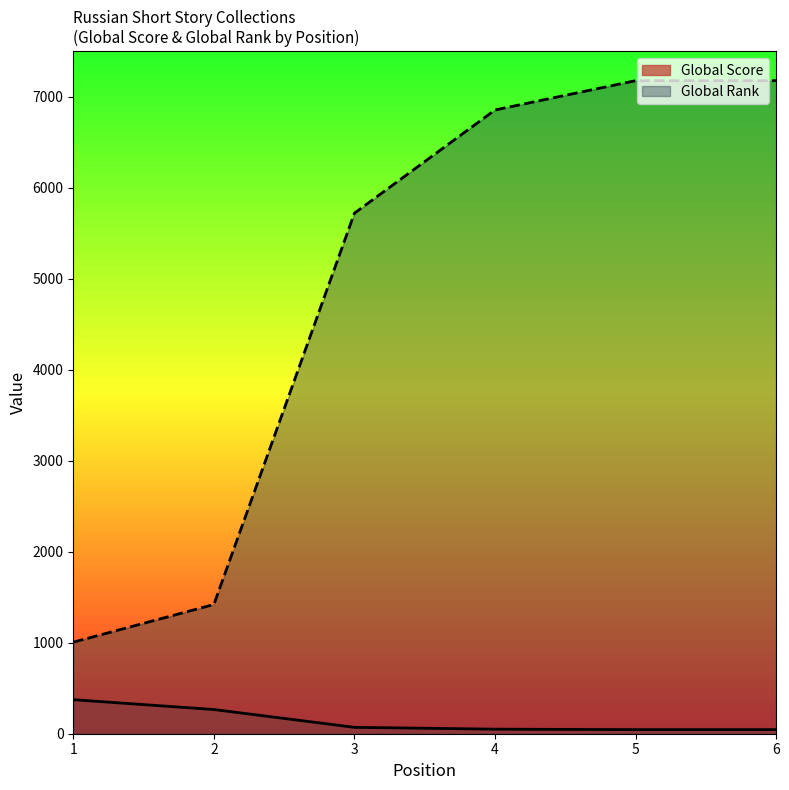

What is the approximate value of Global Rank at 4, to the nearest 100?

6900